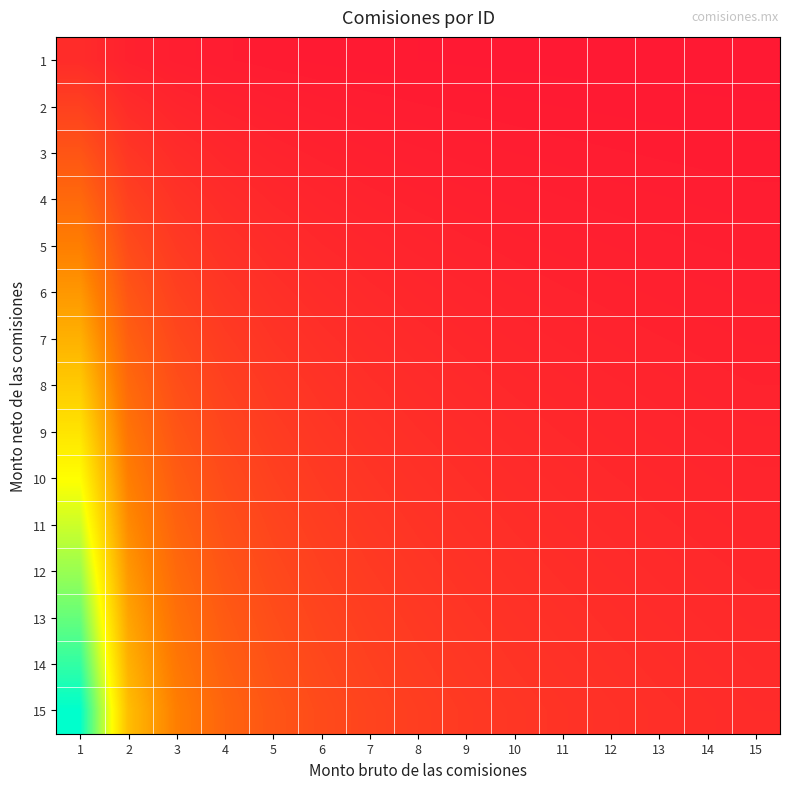

Reading right to left, extract all data points from this chart.

1: 15=0.1	14=0.1	13=0.1	12=0.1	11=0.1	10=0.1	9=0.1	8=0.1	7=0.1	6=0.2	5=0.2	4=0.2	3=0.3	2=0.5	1=1.0
2: 15=0.1	14=0.1	13=0.2	12=0.2	11=0.2	10=0.2	9=0.2	8=0.2	7=0.3	6=0.3	5=0.4	4=0.5	3=0.7	2=1.0	1=2.0
3: 15=0.2	14=0.2	13=0.2	12=0.2	11=0.3	10=0.3	9=0.3	8=0.4	7=0.4	6=0.5	5=0.6	4=0.8	3=1.0	2=1.5	1=3.0
4: 15=0.3	14=0.3	13=0.3	12=0.3	11=0.4	10=0.4	9=0.4	8=0.5	7=0.6	6=0.7	5=0.8	4=1.0	3=1.3	2=2.0	1=4.0
5: 15=0.3	14=0.4	13=0.4	12=0.4	11=0.5	10=0.5	9=0.6	8=0.6	7=0.7	6=0.8	5=1.0	4=1.2	3=1.7	2=2.5	1=5.0
6: 15=0.4	14=0.4	13=0.5	12=0.5	11=0.5	10=0.6	9=0.7	8=0.8	7=0.9	6=1.0	5=1.2	4=1.5	3=2.0	2=3.0	1=6.0
7: 15=0.5	14=0.5	13=0.5	12=0.6	11=0.6	10=0.7	9=0.8	8=0.9	7=1.0	6=1.2	5=1.4	4=1.8	3=2.3	2=3.5	1=7.0
8: 15=0.5	14=0.6	13=0.6	12=0.7	11=0.7	10=0.8	9=0.9	8=1.0	7=1.1	6=1.3	5=1.6	4=2.0	3=2.7	2=4.0	1=8.0
9: 15=0.6	14=0.6	13=0.7	12=0.7	11=0.8	10=0.9	9=1.0	8=1.1	7=1.3	6=1.5	5=1.8	4=2.2	3=3.0	2=4.5	1=9.0
10: 15=0.7	14=0.7	13=0.8	12=0.8	11=0.9	10=1.0	9=1.1	8=1.2	7=1.4	6=1.7	5=2.0	4=2.5	3=3.3	2=5.0	1=10.0
11: 15=0.7	14=0.8	13=0.8	12=0.9	11=1.0	10=1.1	9=1.2	8=1.4	7=1.6	6=1.8	5=2.2	4=2.8	3=3.7	2=5.5	1=11.0
12: 15=0.8	14=0.9	13=0.9	12=1.0	11=1.1	10=1.2	9=1.3	8=1.5	7=1.7	6=2.0	5=2.4	4=3.0	3=4.0	2=6.0	1=12.0
13: 15=0.9	14=0.9	13=1.0	12=1.1	11=1.2	10=1.3	9=1.4	8=1.6	7=1.9	6=2.2	5=2.6	4=3.2	3=4.3	2=6.5	1=13.0
14: 15=0.9	14=1.0	13=1.1	12=1.2	11=1.3	10=1.4	9=1.6	8=1.8	7=2.0	6=2.3	5=2.8	4=3.5	3=4.7	2=7.0	1=14.0
15: 15=1.0	14=1.1	13=1.2	12=1.2	11=1.4	10=1.5	9=1.7	8=1.9	7=2.1	6=2.5	5=3.0	4=3.8	3=5.0	2=7.5	1=15.0